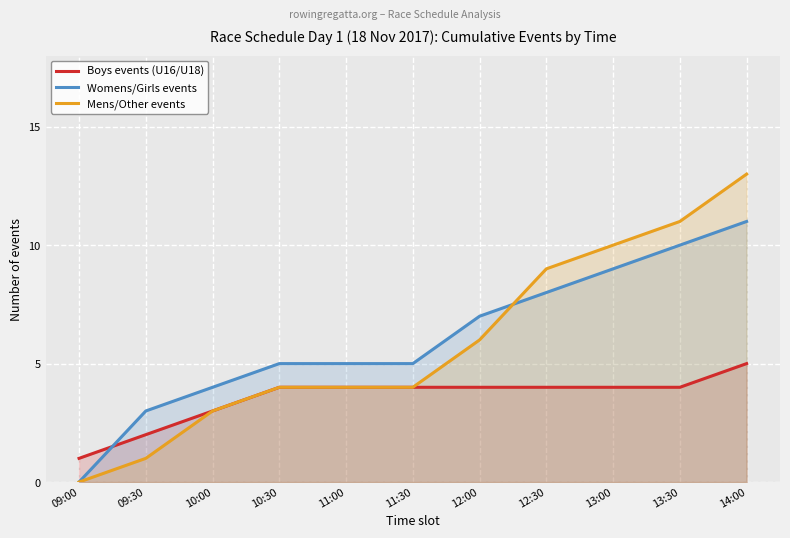

What is the sum of all Boys events (U16/U18) values?

39